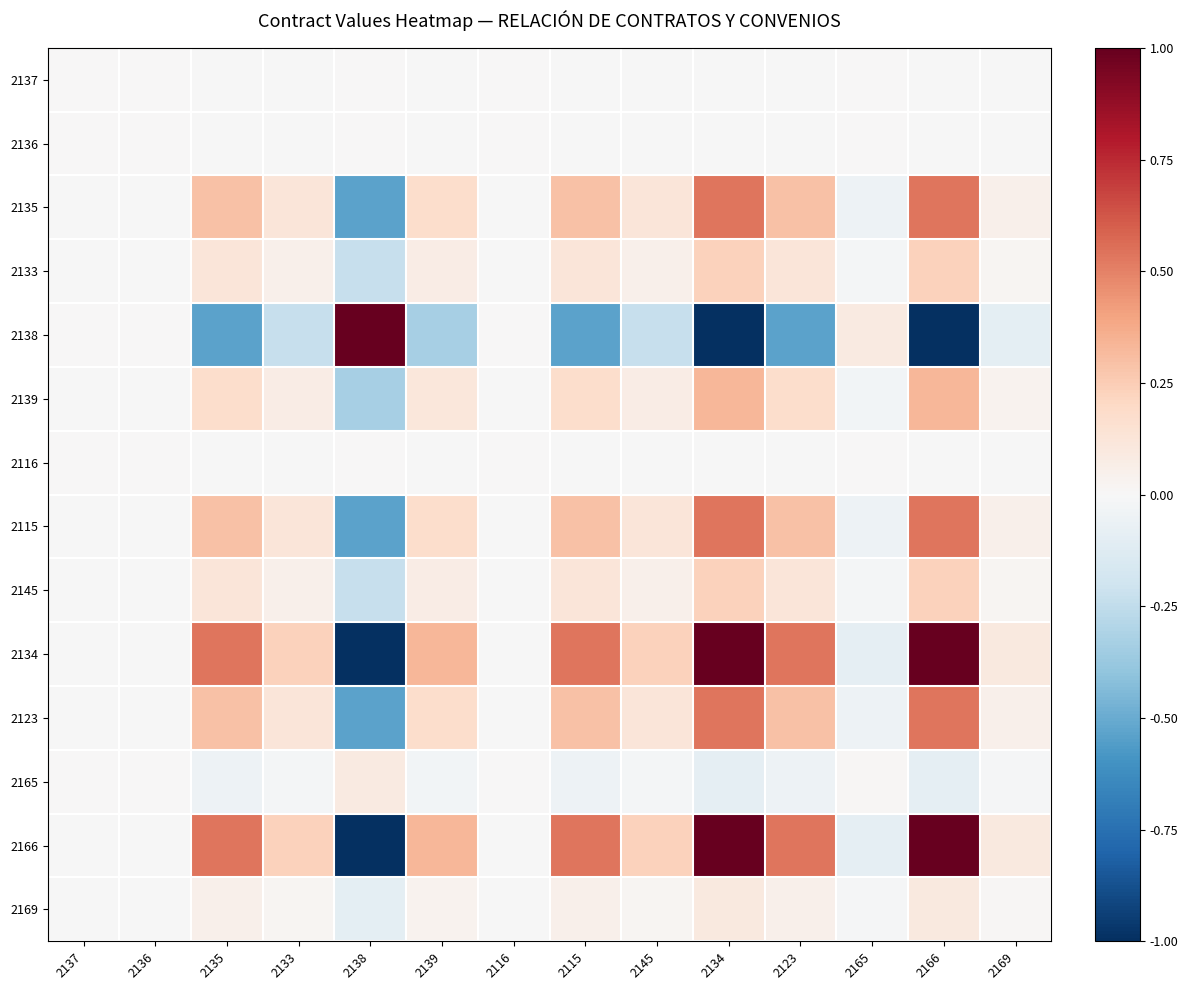

Between 2133 and 2123, which is larger?

2133